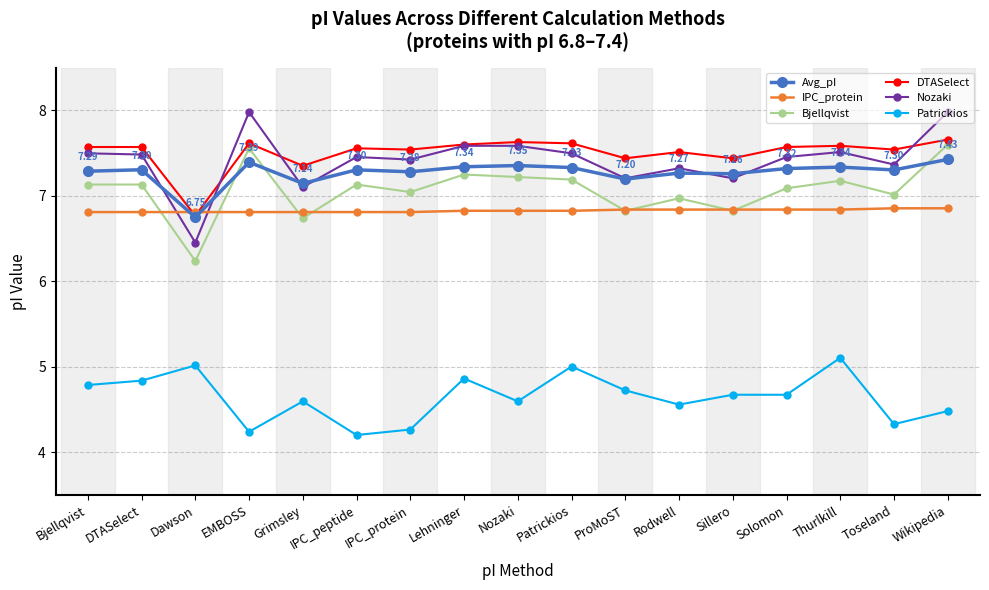

At how many categories does at least one series exceed 7?

16